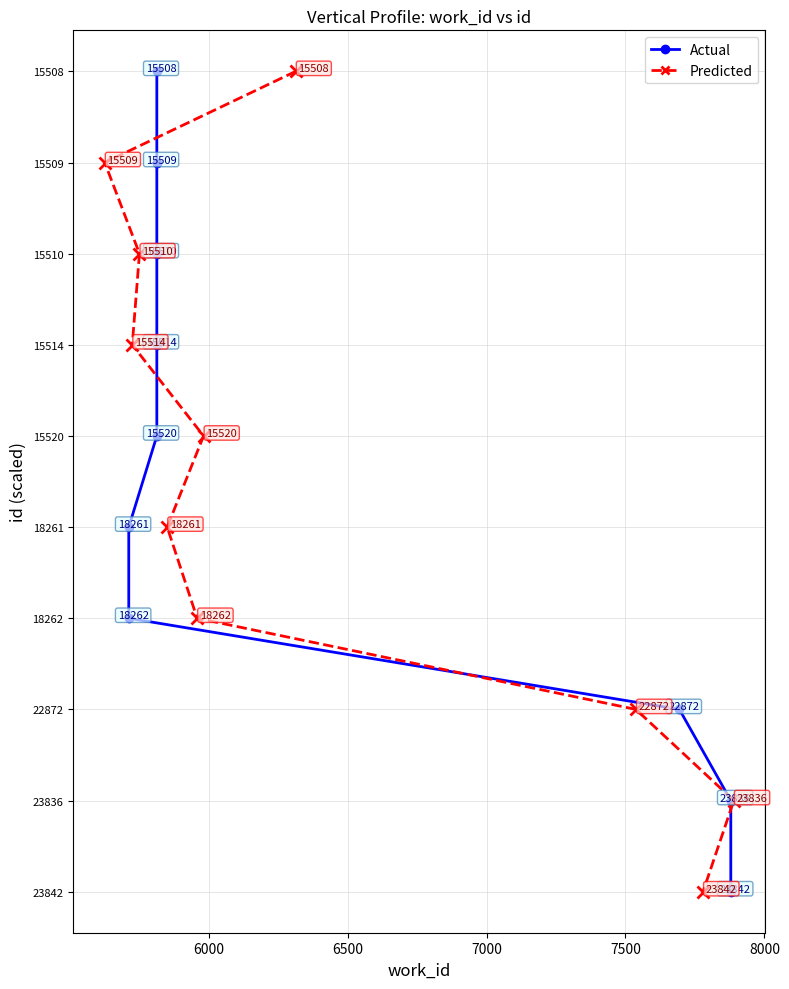

Is it true that Actual equals -0.0 at 7?

False